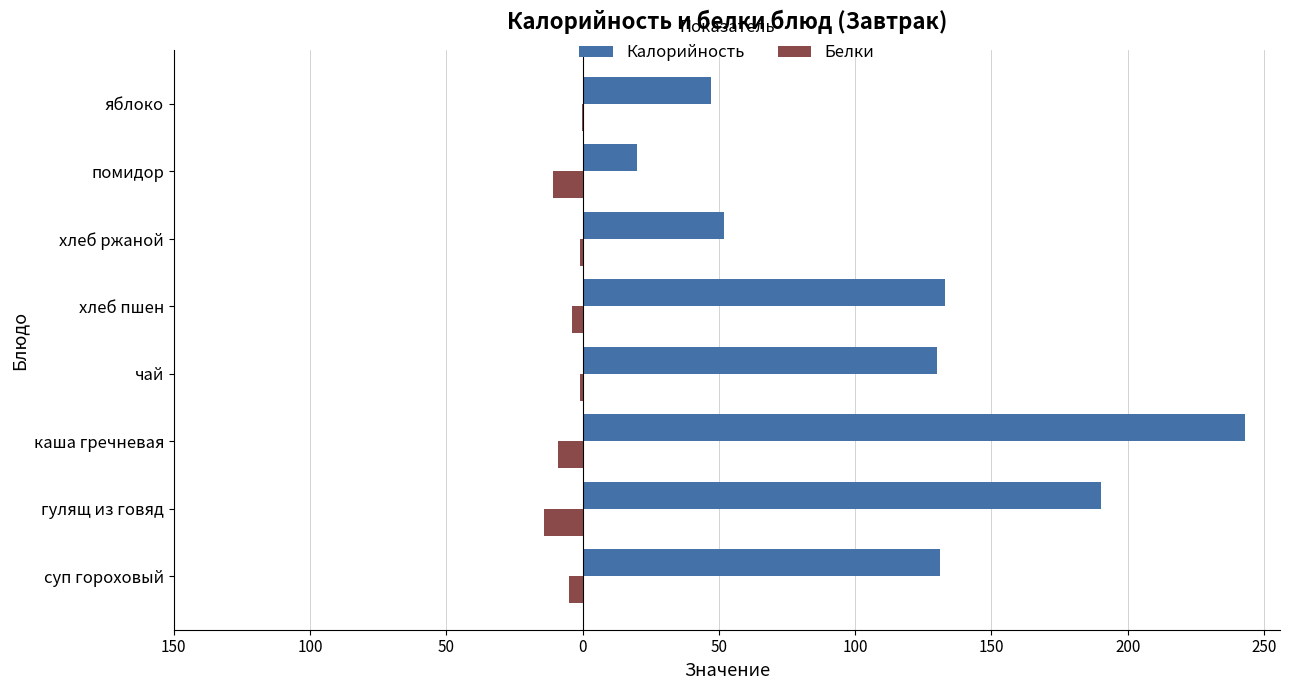

What are all the series names shown in the legend?

Калорийность, Белки